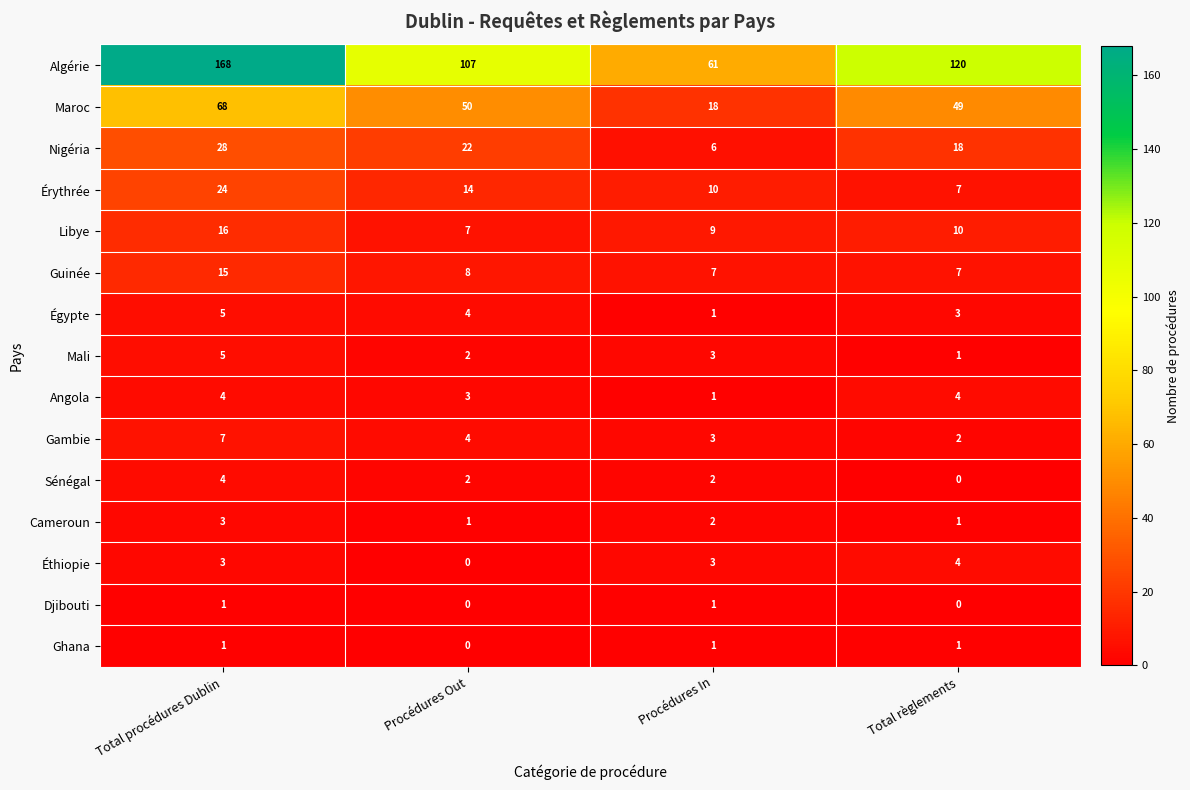

Where is Érythrée nearest to the value 15?

Procédures Out